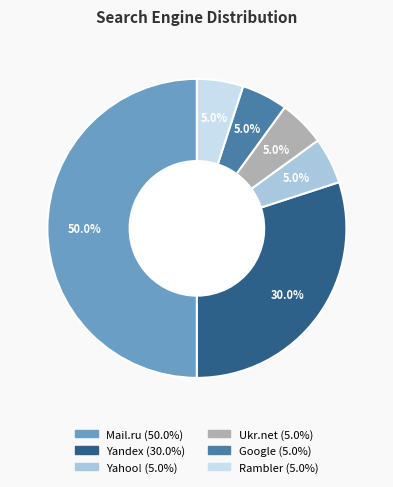

True or false: Google accounts for 5% of the total.

True